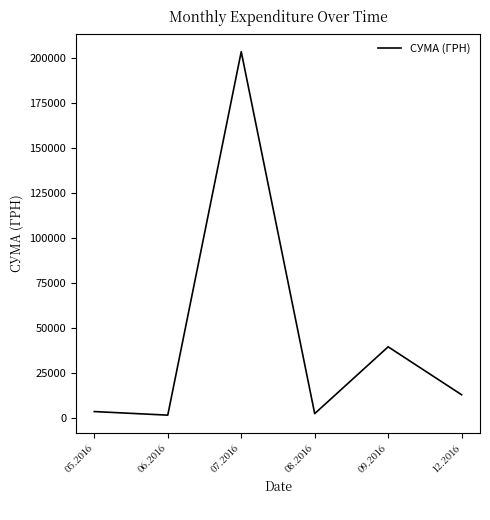

What is the smallest value displayed?

1853.0